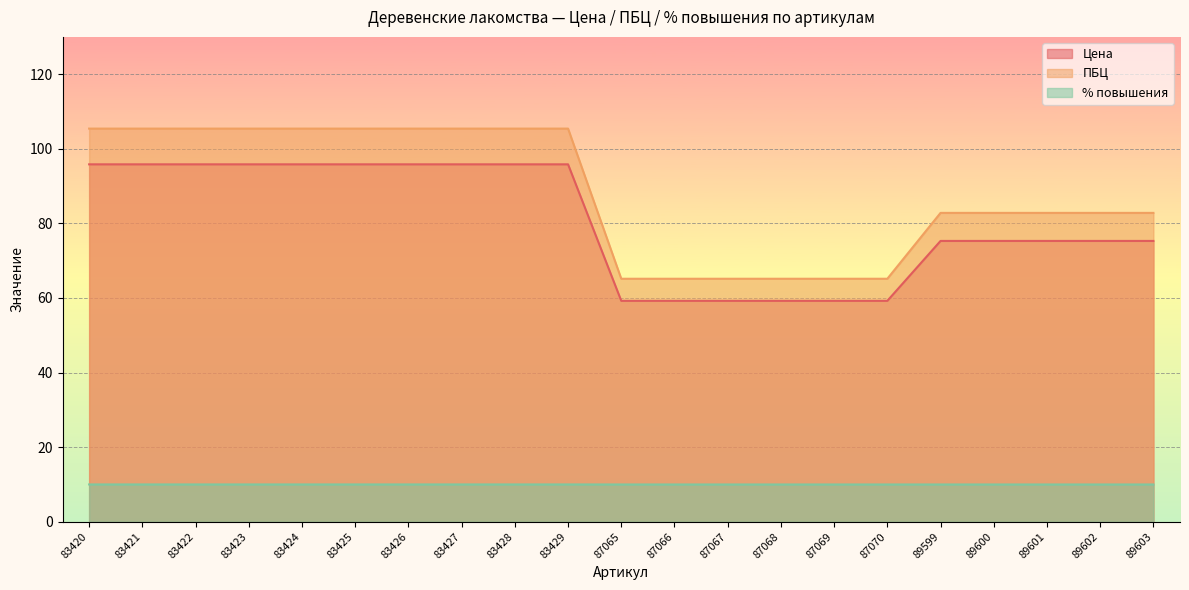

Rank the series at 83425 from highest to lowest value.

ПБЦ, Цена, % повышения